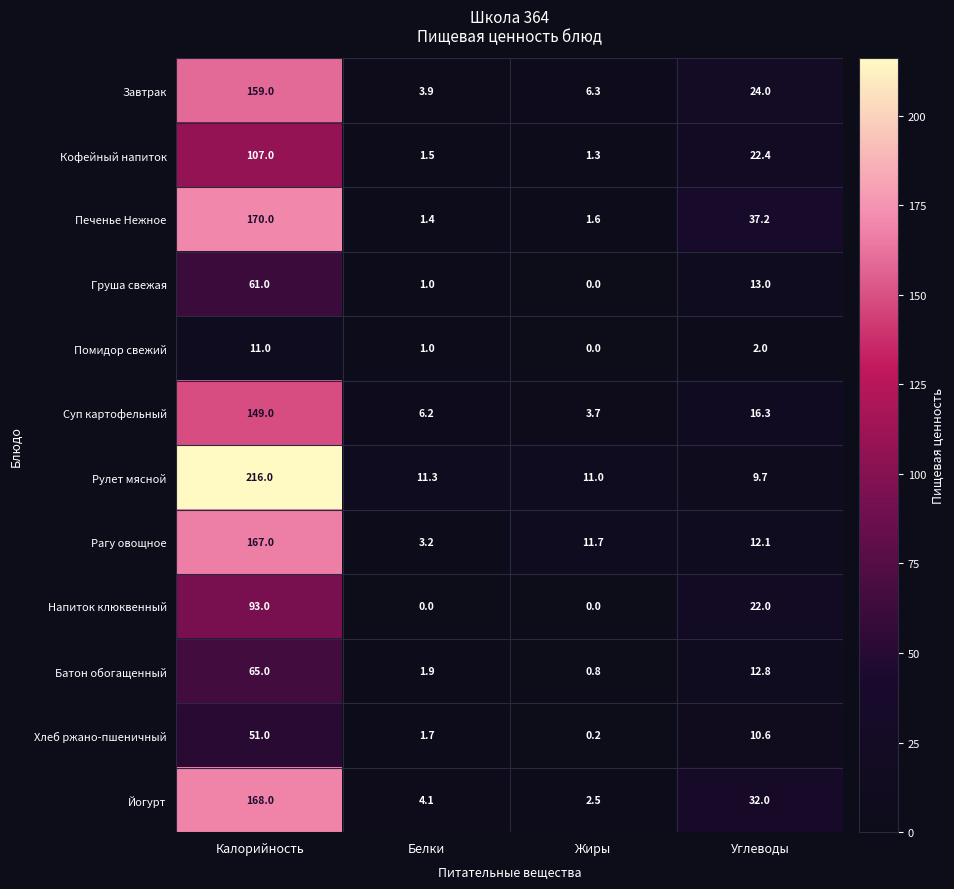

What is the difference between the Йогурт values at Калорийность and Белки?

163.9